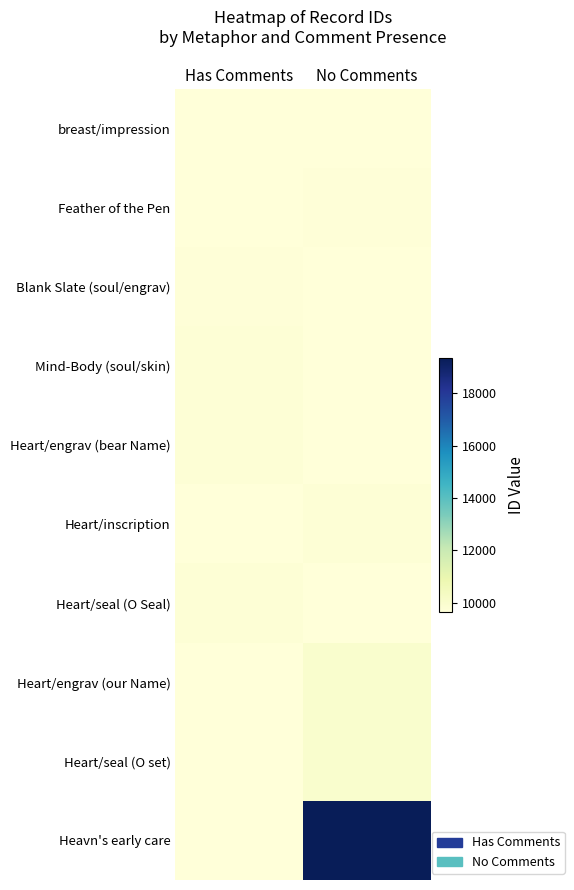

Which series has the largest range (max minus min)?

Heavn's early care